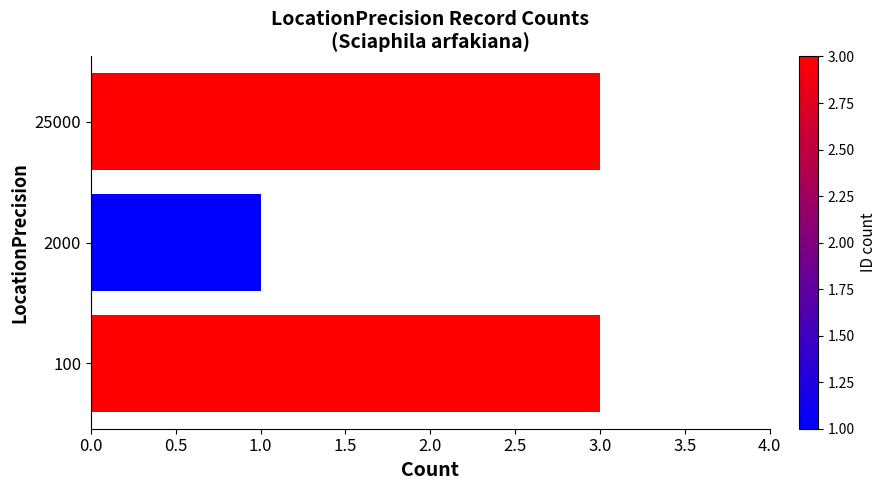

What is the maximum value shown in the chart?

3